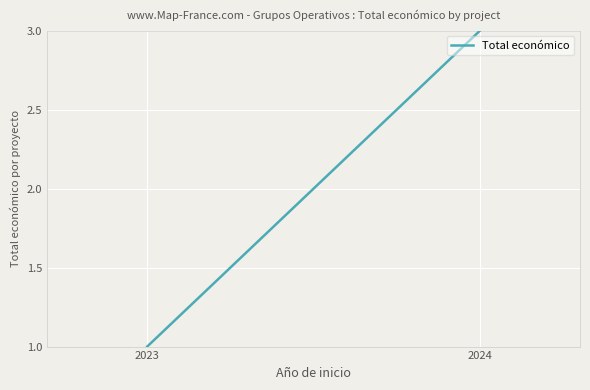

What value does the data have at 2023?

1